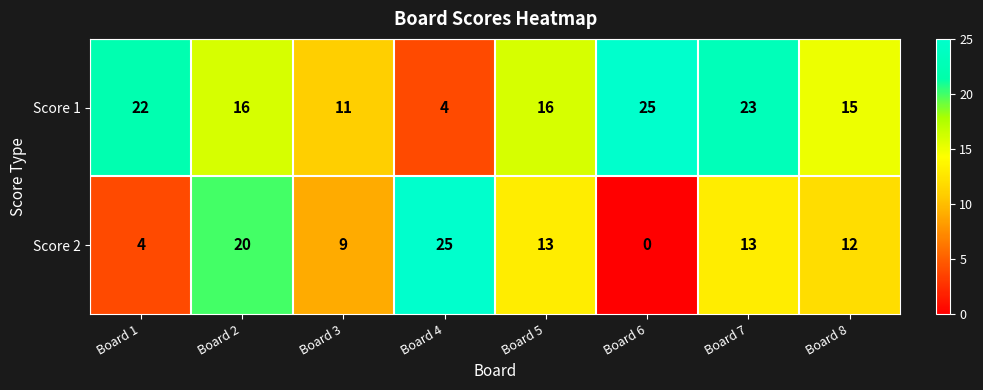

Reading left to right, what are all the values shown in this chart?

Score 1: 22	16	11	4	16	25	23	15
Score 2: 4	20	9	25	13	0	13	12